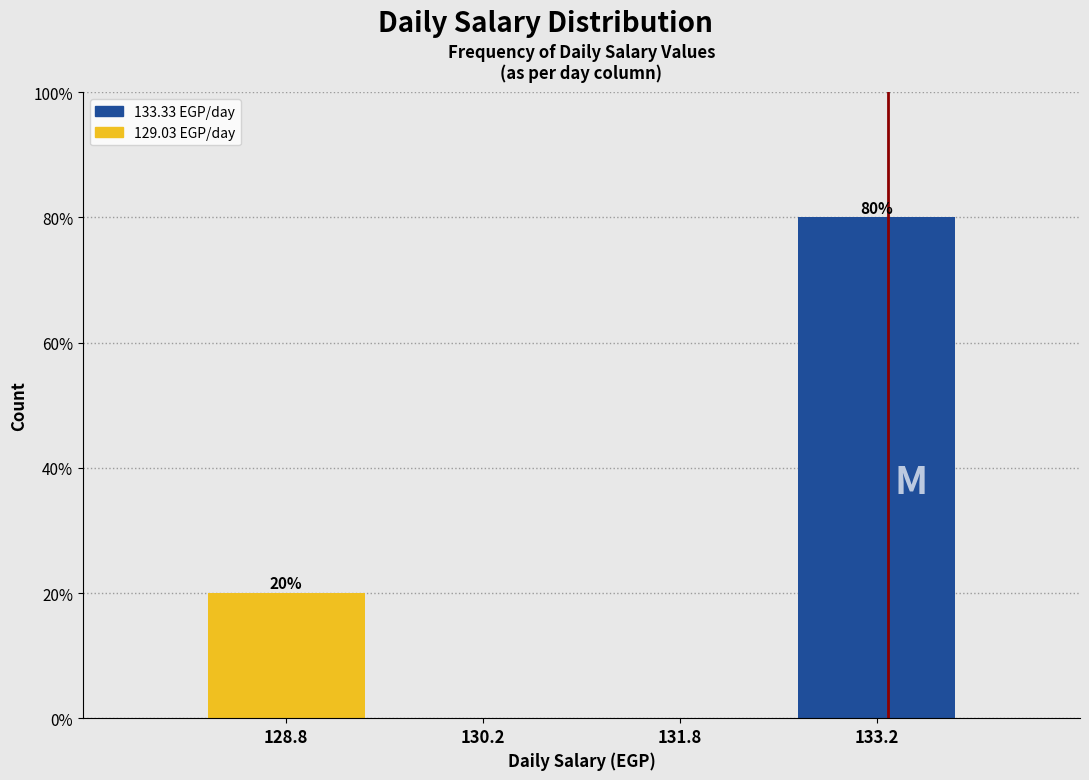

Over which range of the x-axis is the bar tallest?

132.5 to 134.0